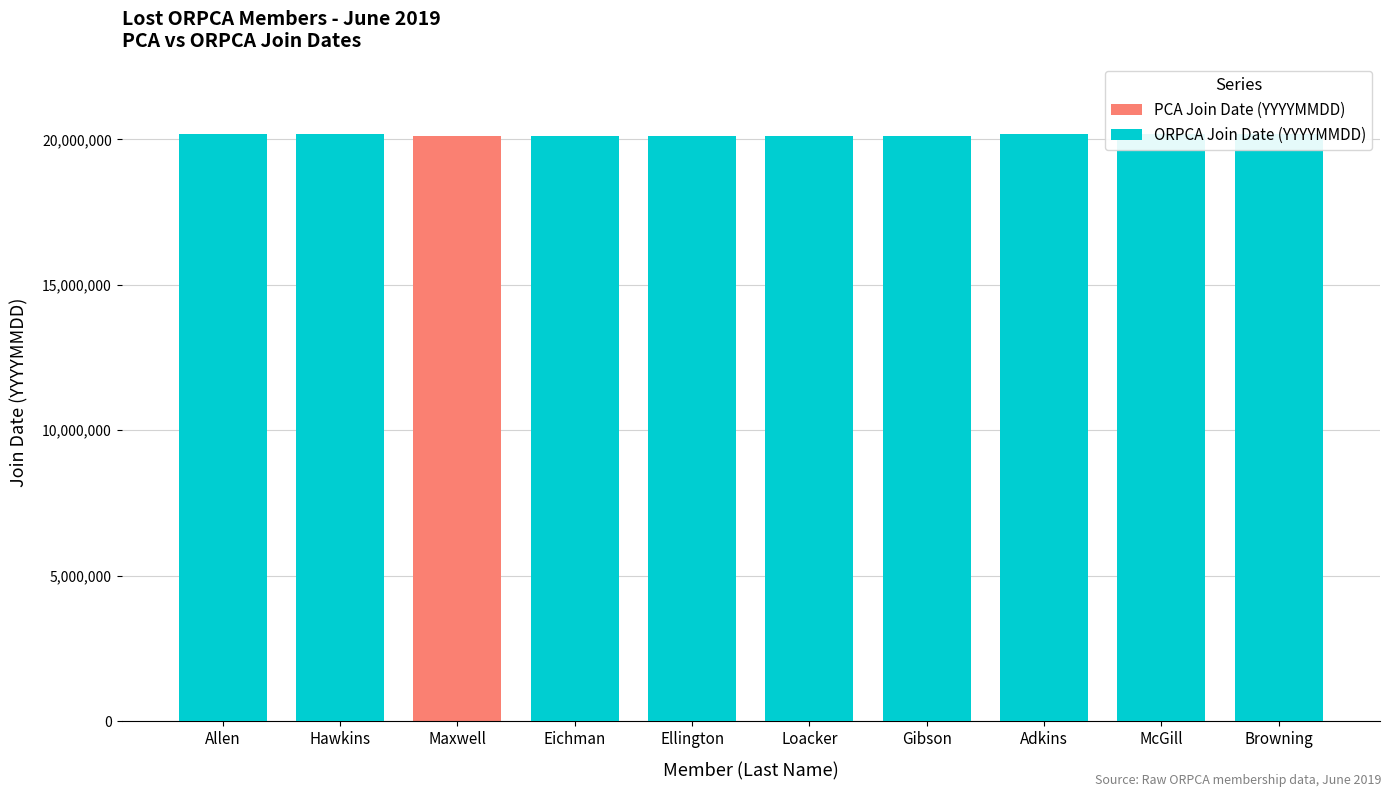

Count the number of data series in this chart.

2